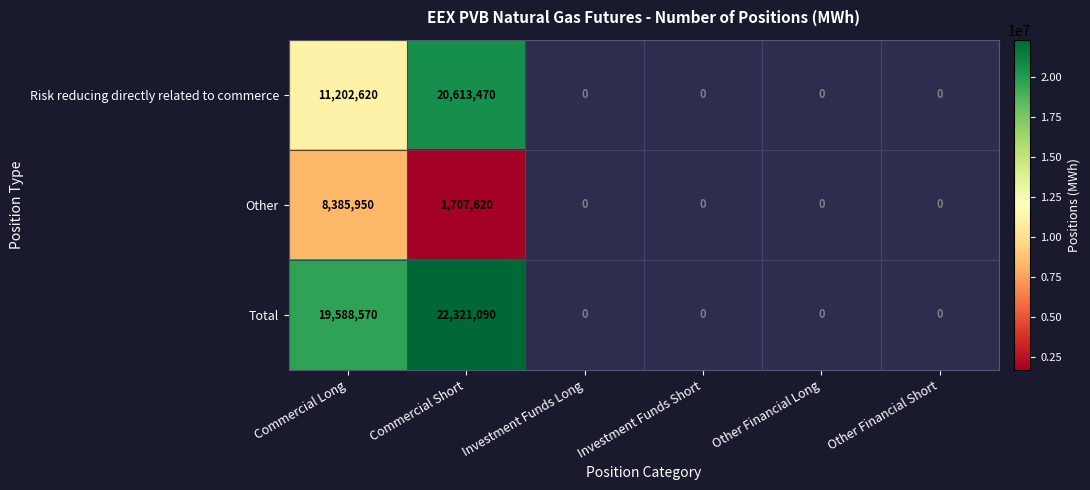

Which series changed the most between Commercial Long and Commercial Short?

Risk reducing directly related to commerce